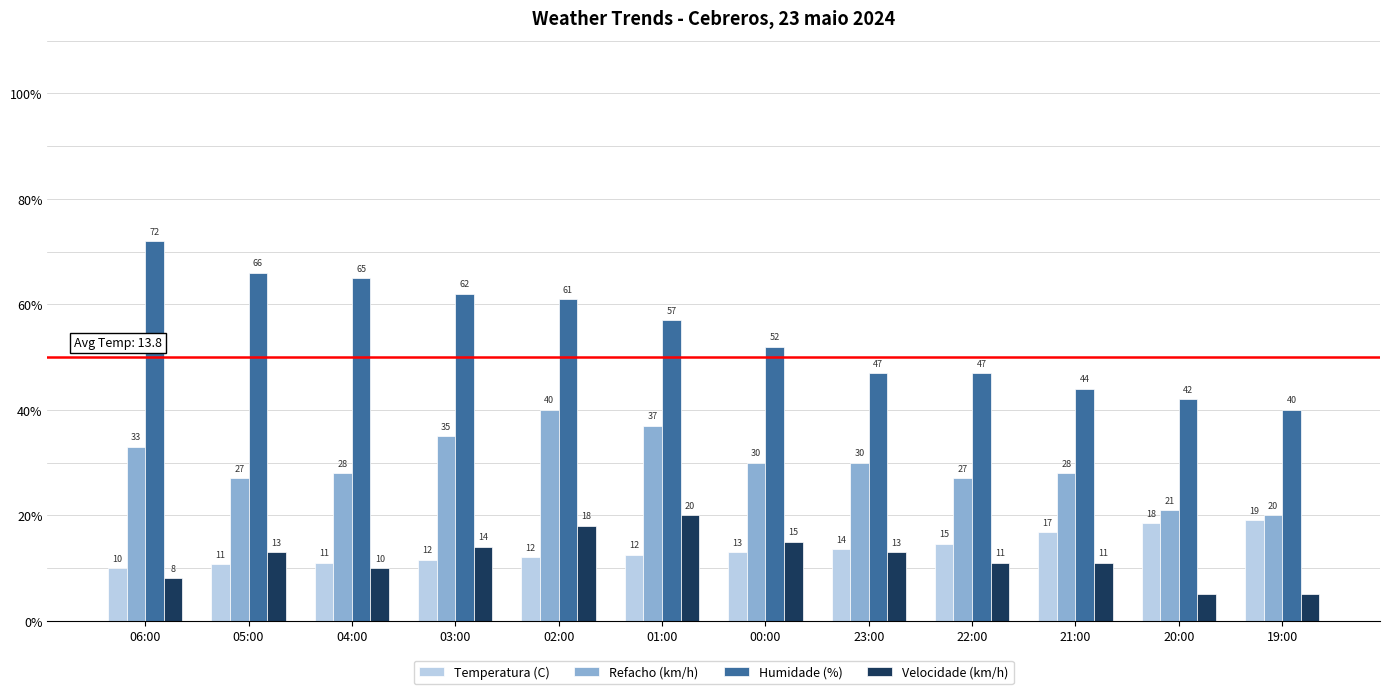

Which category has the lowest value in the Humidade (%) series?

19:00